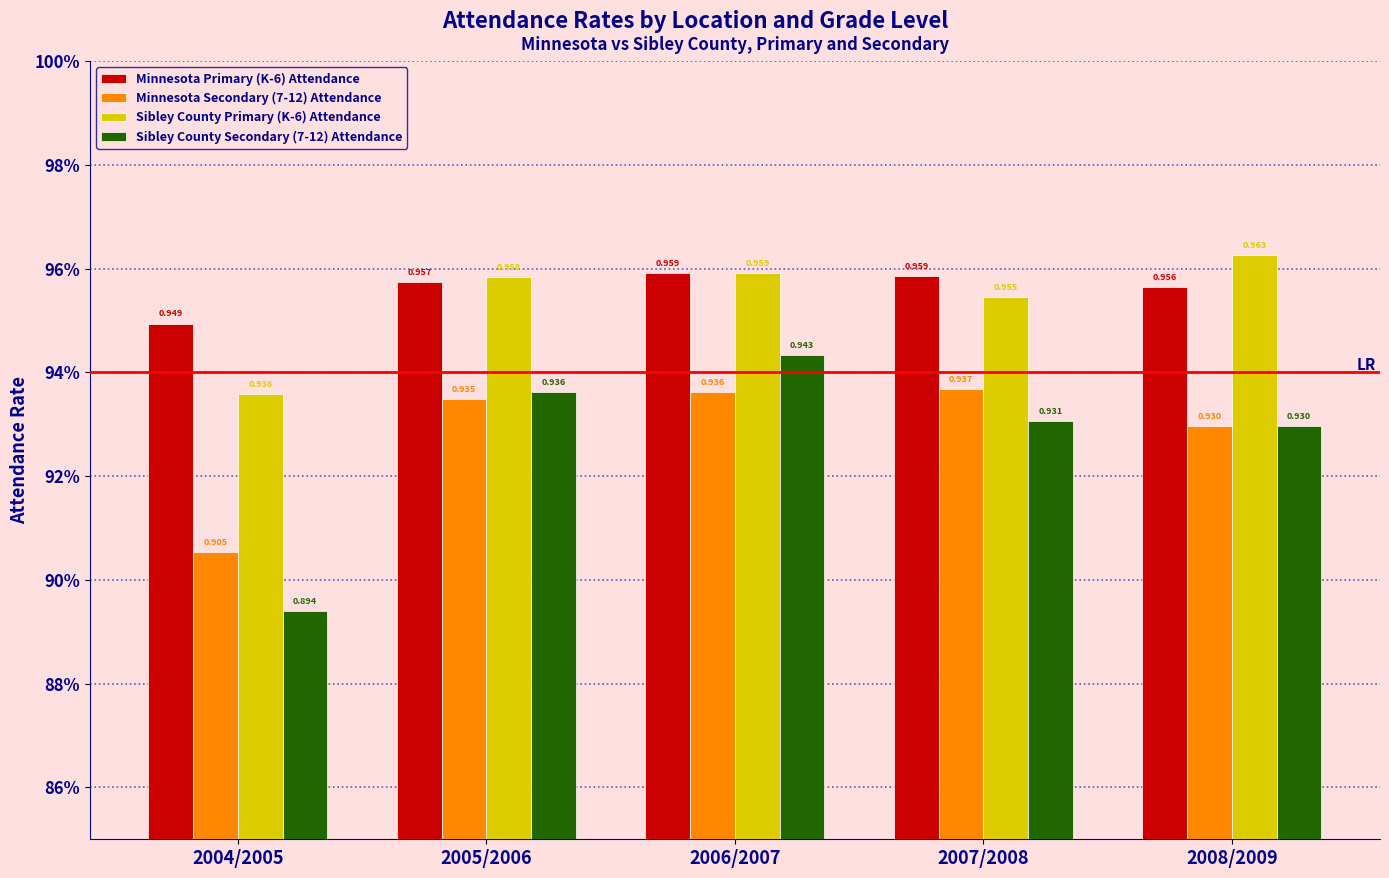

Between 2007/2008 and 2006/2007, which is larger?

2006/2007